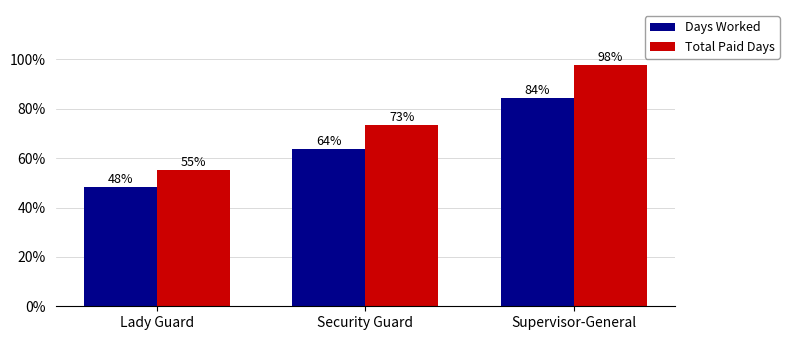

The Total Paid Days series shows 72.9 at Lady Guard. True or false?

False